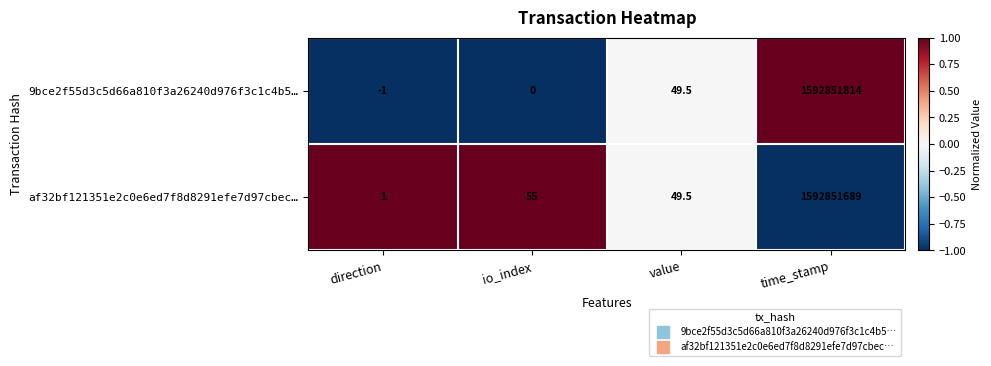

Which series has the widest spread of values?

9bce2f55d3c5d66a810f3a26240d976f3c1c4b5…